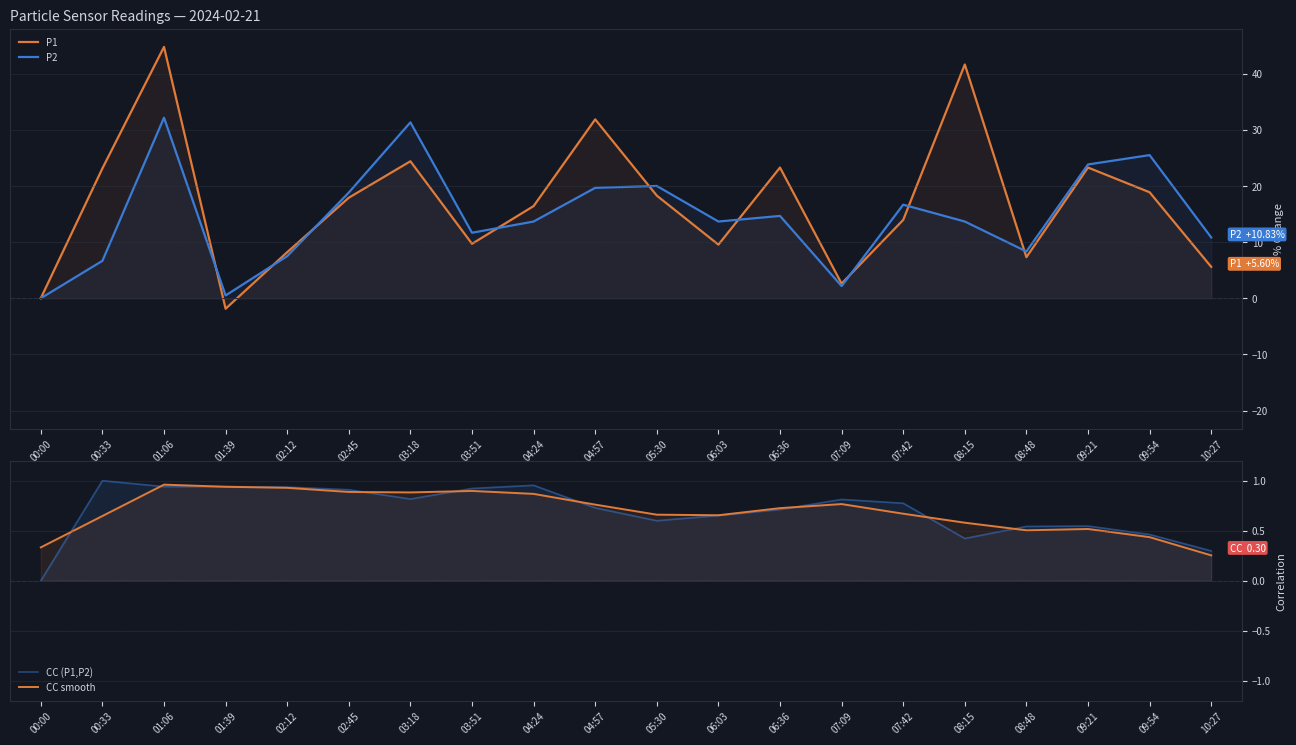

Where does the P2 series first go above 13?

01:06